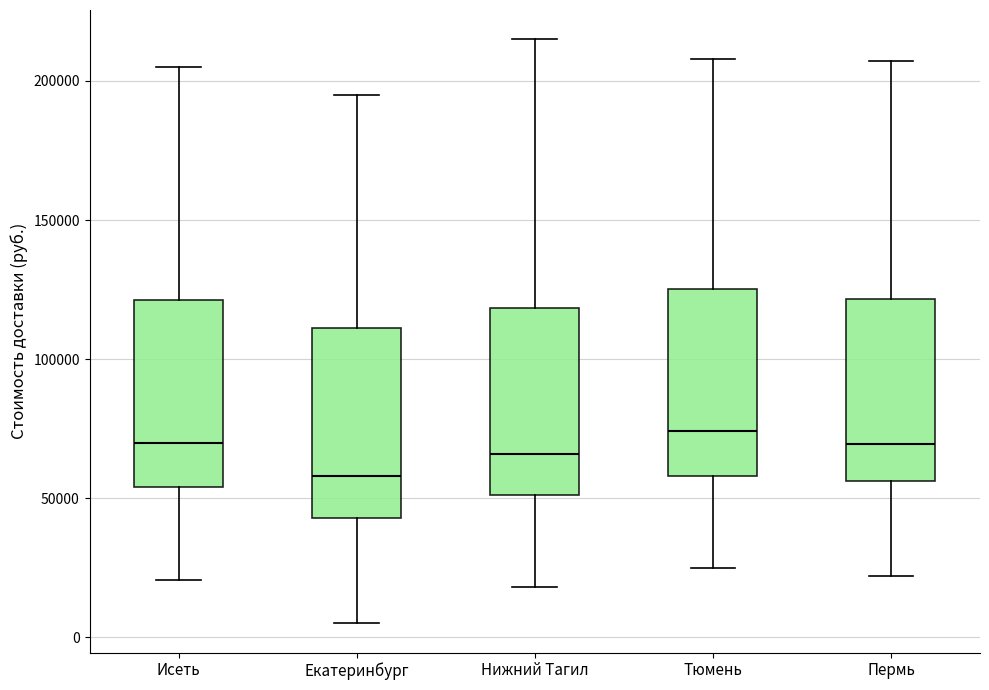

Which box has the lowest median line?

Екатеринбург